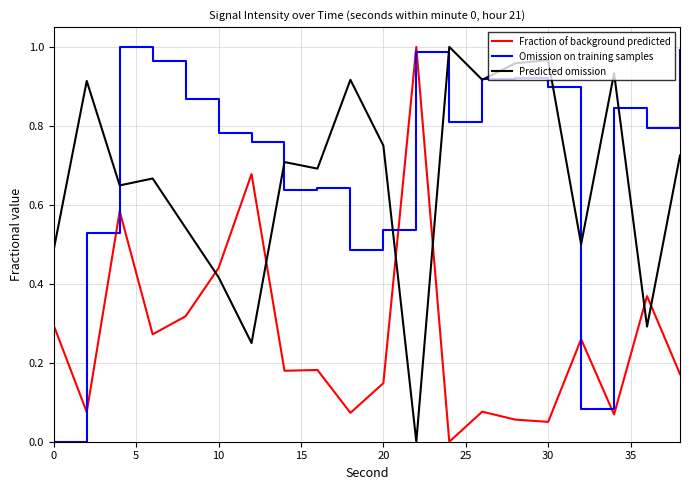

True or false: Predicted omission and Fraction of background predicted cross at least once.

True